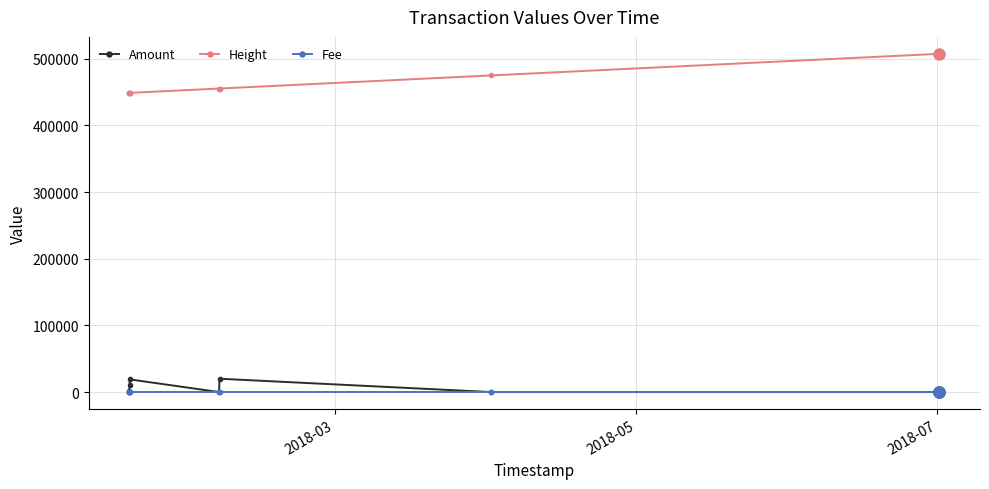

List the series in order of their peak value, highest first.

Height, Amount, Fee